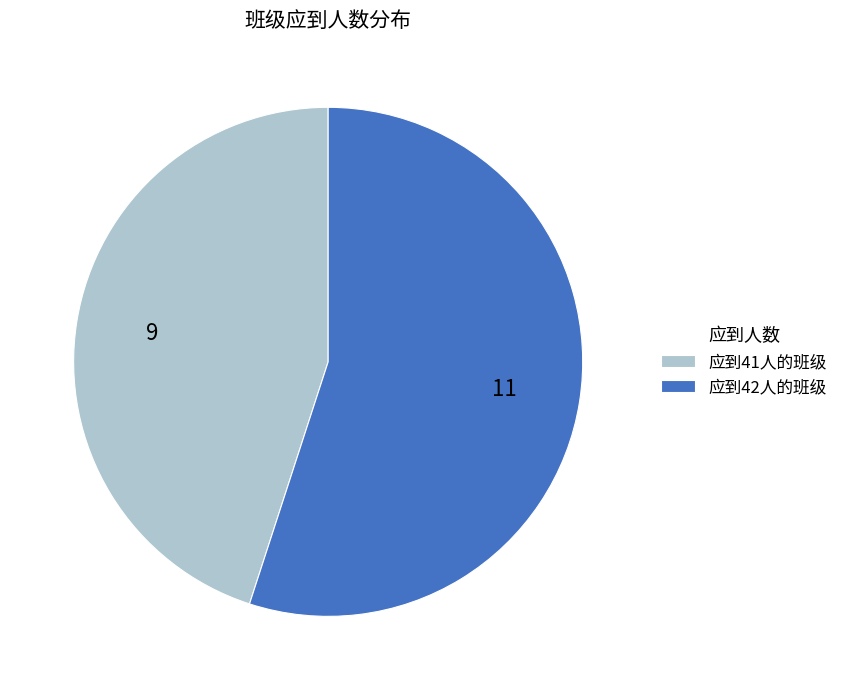

Do 应到42人的班级 and 应到41人的班级 together represent more than half of the pie?

Yes